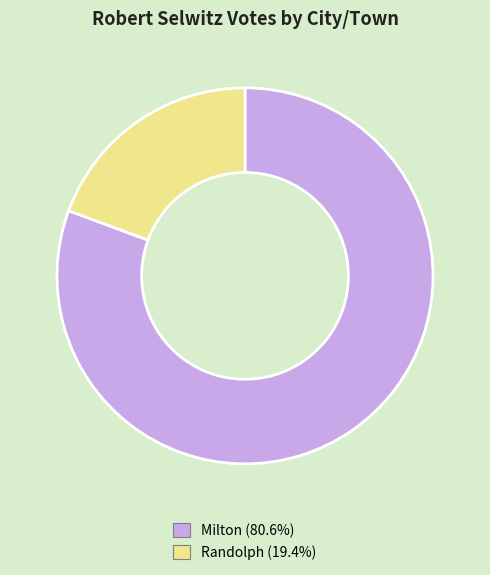

What is the majority slice?

Milton